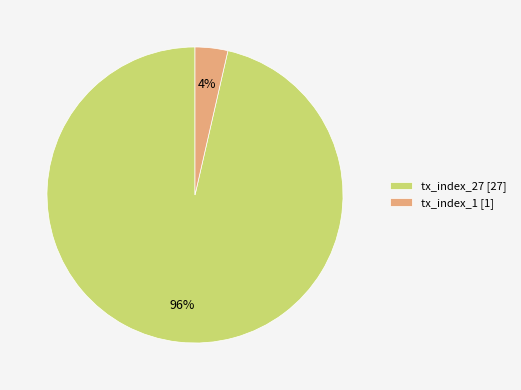

What percentage is the tx_index_1 slice, to the nearest percent?

4%